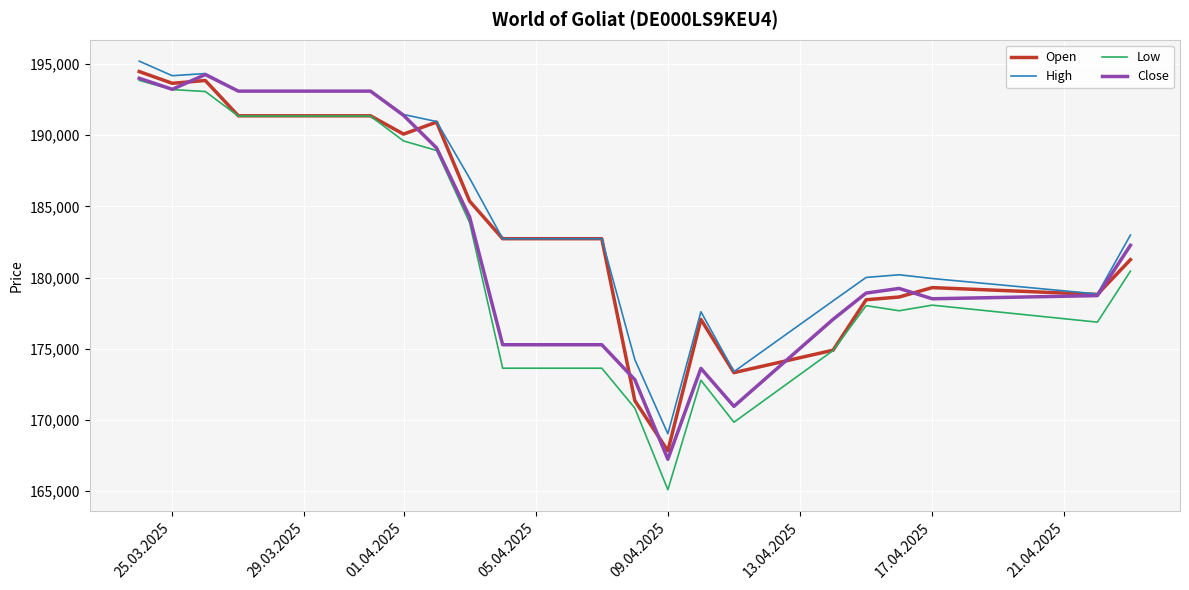

What is the difference between the maximum and second lowest values in the Low series?

24012